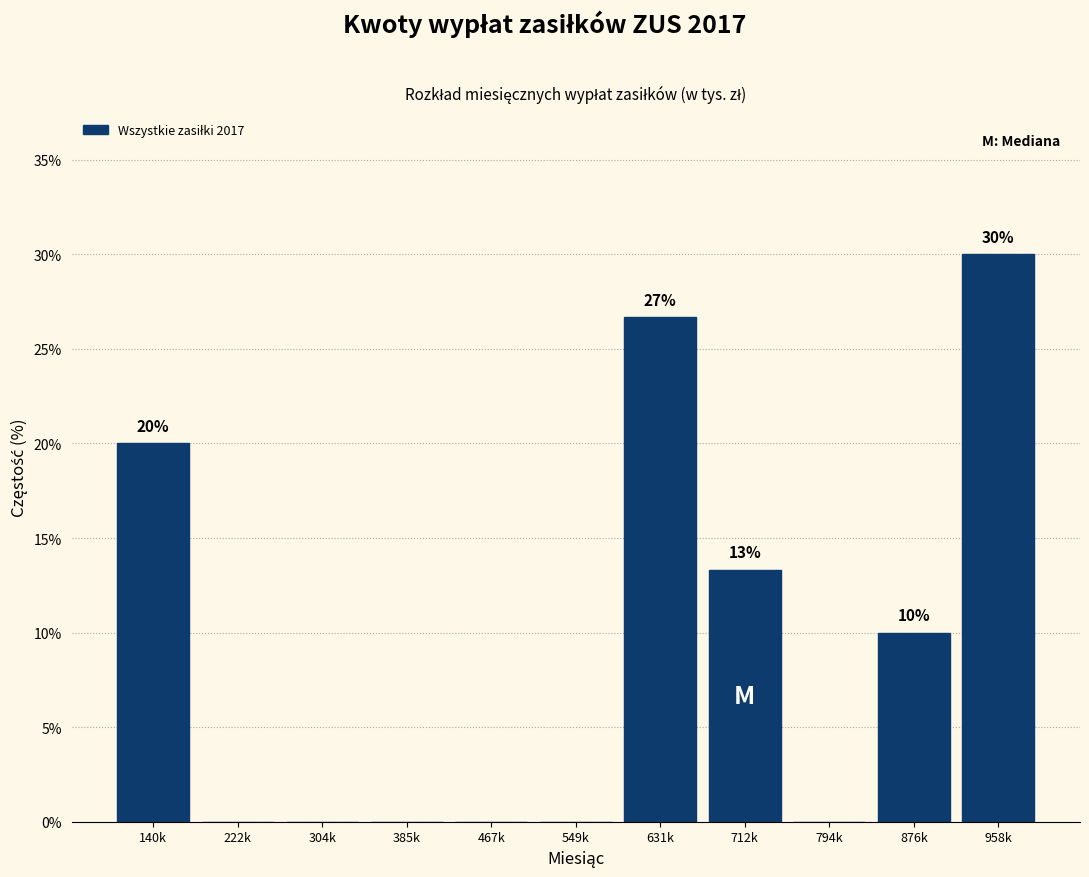

Reading right to left, list all the values displayed in this chart.

958k=30.0	876k=10.0	794k=0.0	712k=13.3	631k=26.7	549k=0.0	467k=0.0	385k=0.0	304k=0.0	222k=0.0	140k=20.0